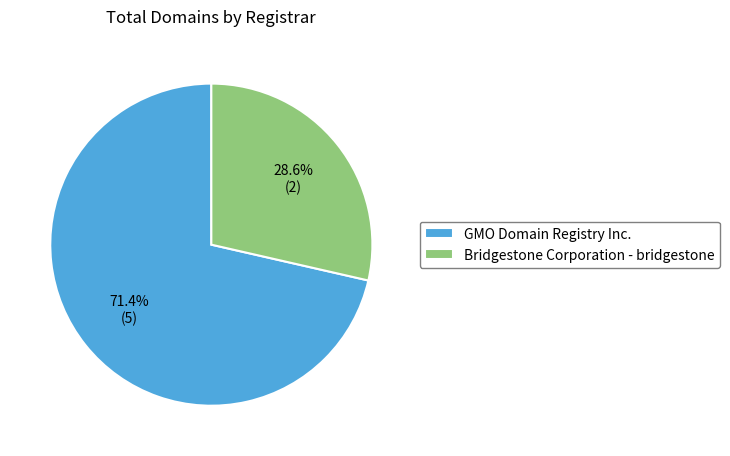

To the nearest percent, what percentage of the pie is GMO Domain Registry Inc.?

71%